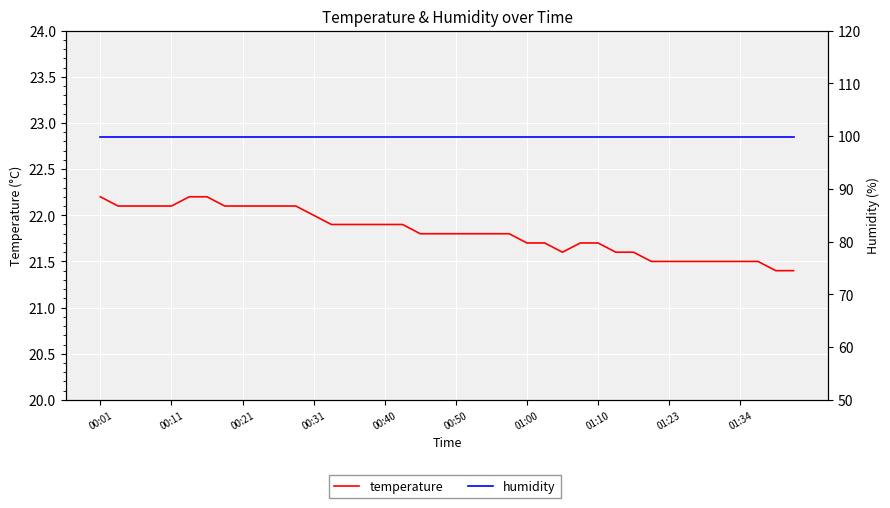

What is the value of the temperature point at the 31st from the left?

21.6